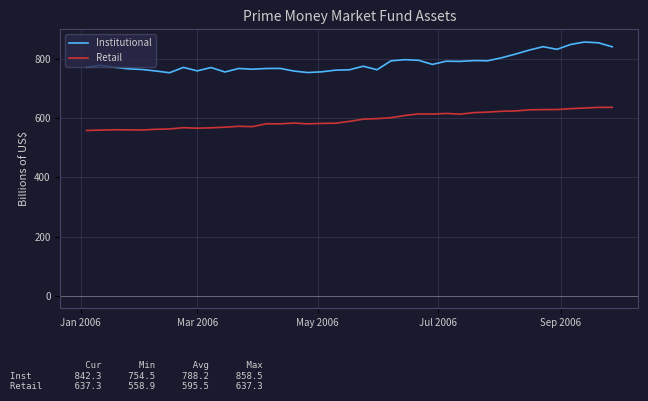

What is the average value of the Institutional series?

788.2